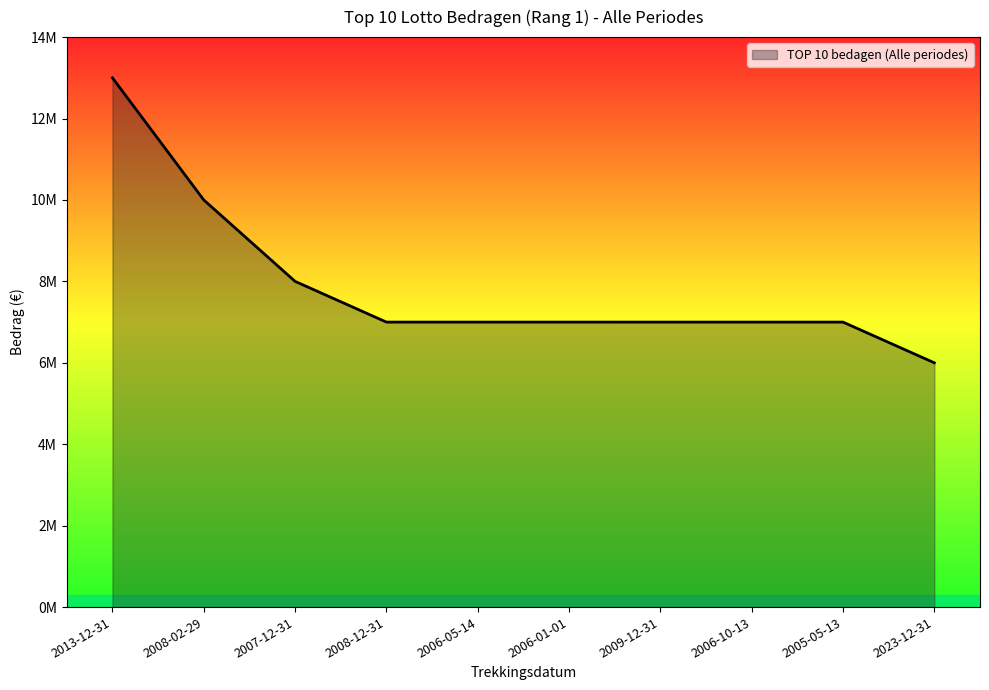

Where does the data first go above 7000200?

2013-12-31